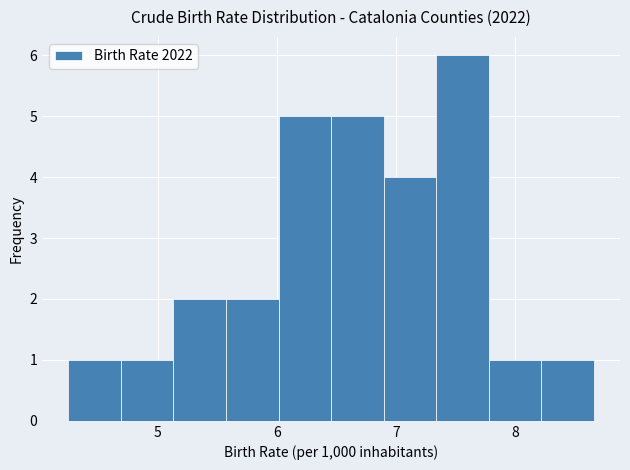

What is the height of the bar covering 7.3 to 7.8 on the x-axis? Neither the bar edges nor the heights are printed on the chart, so give them approximately, as read against the axes.

6